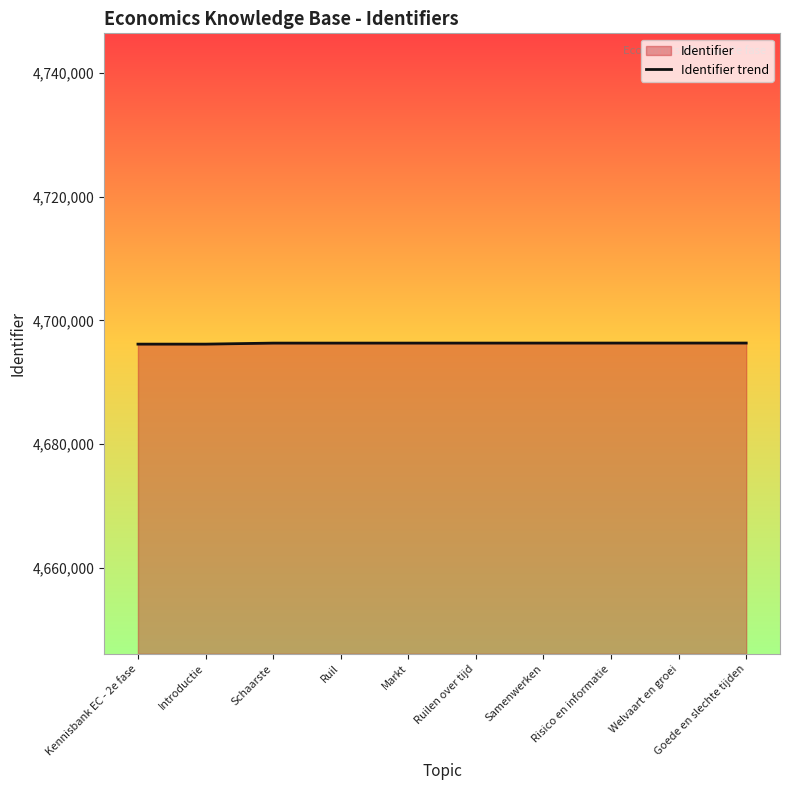

Count the number of values greater than 4696337.

4